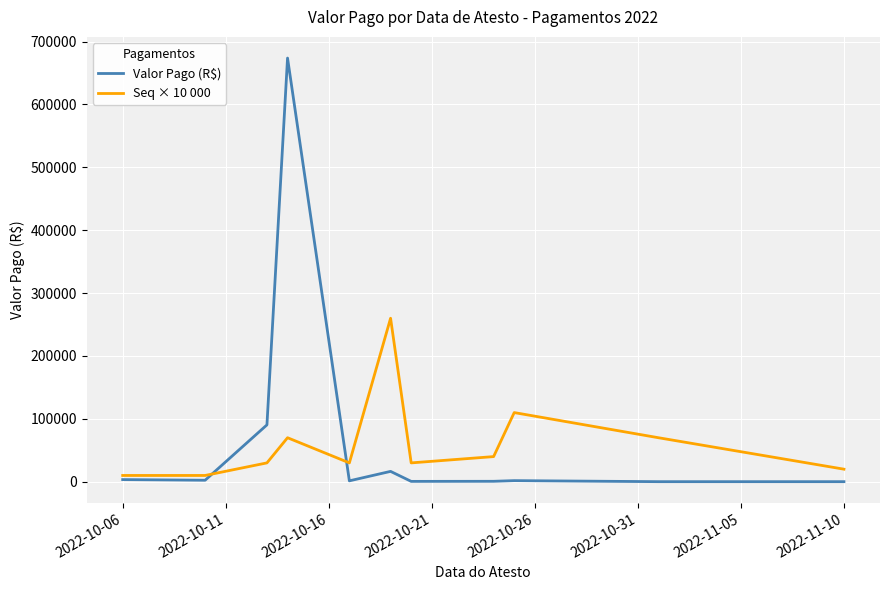

Which series has the largest range (max minus min)?

Valor Pago (R$)